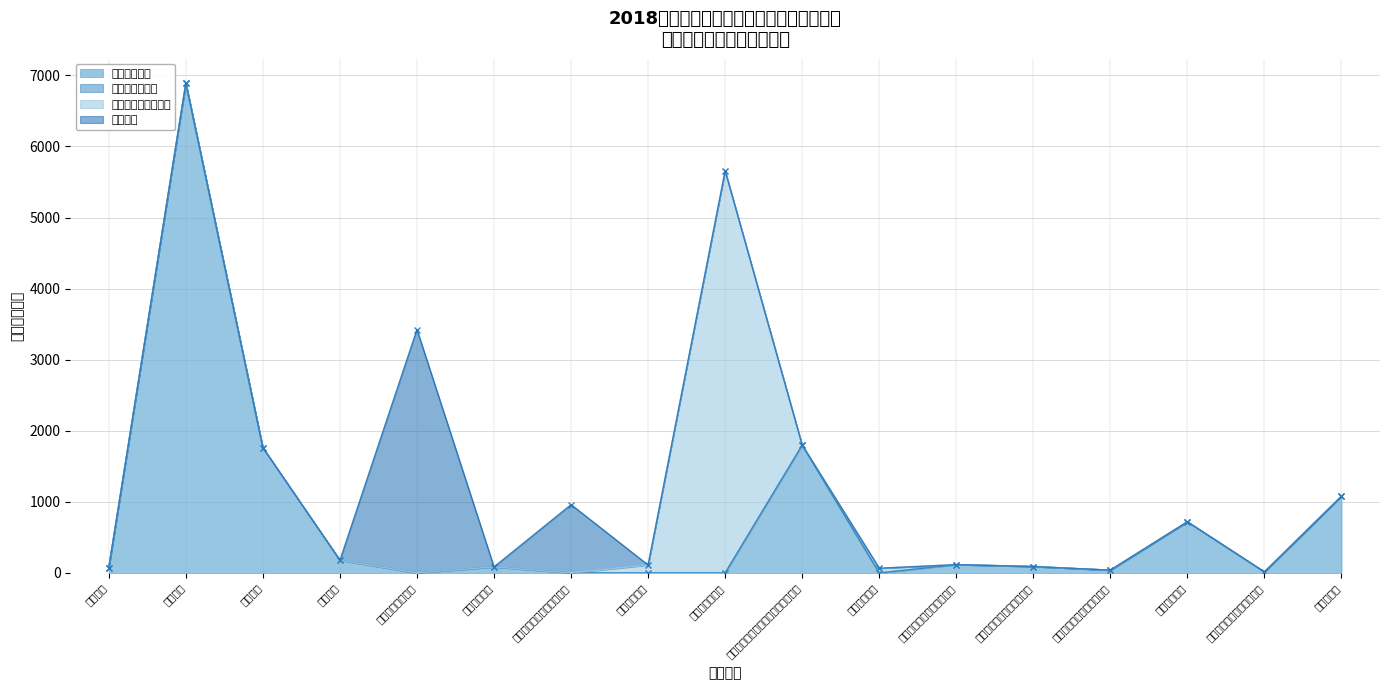

The value of 对个人和家庭的补助 at 学前教育 is 0.0. True or false?

True